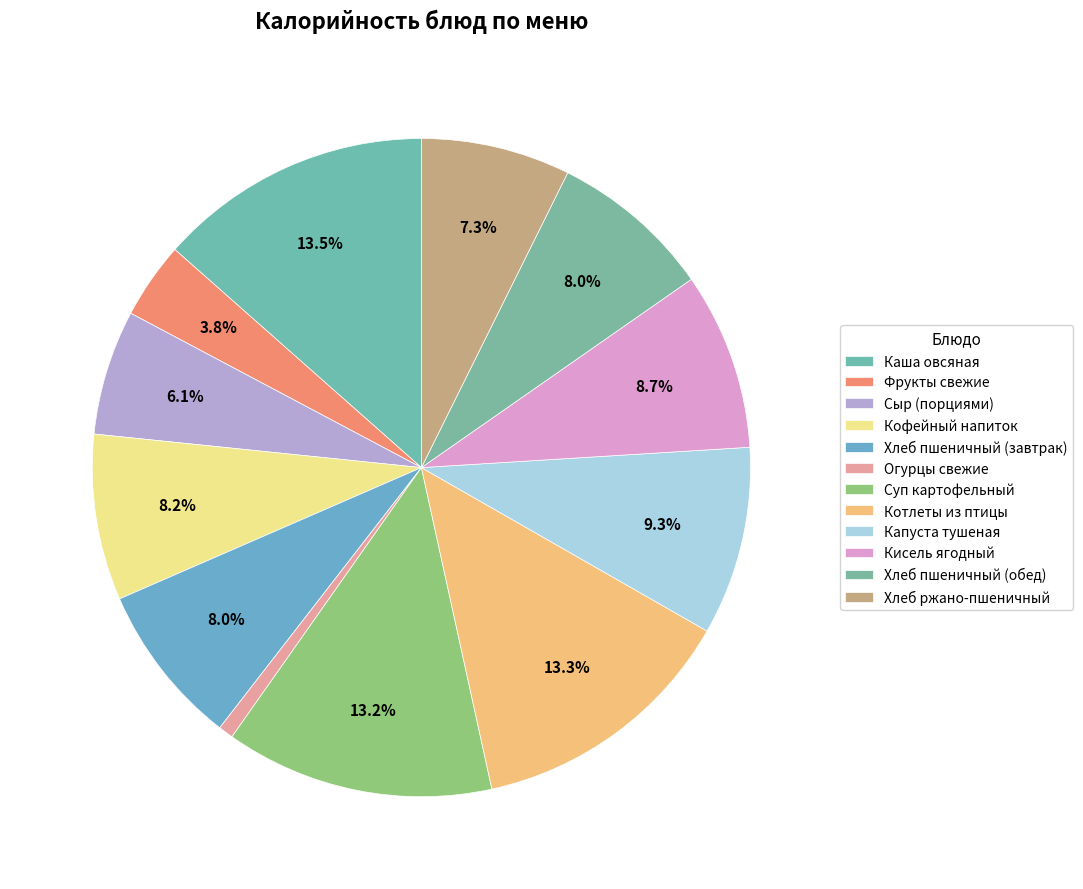

How many slices are in this pie chart?

12